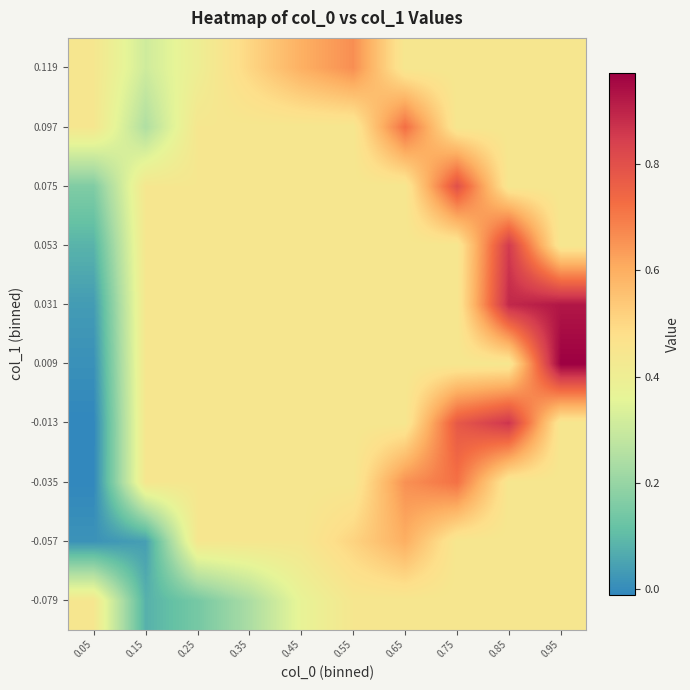

Reading right to left, extract all data points from this chart.

-0.079: 0.95=0.4	0.85=0.4	0.75=0.4	0.65=0.4	0.55=0.4	0.45=0.4	0.35=0.2	0.25=0.1	0.15=0.1	0.05=0.4
-0.057: 0.95=0.4	0.85=0.4	0.75=0.4	0.65=0.6	0.55=0.5	0.45=0.4	0.35=0.4	0.25=0.4	0.15=0.0	0.05=0.0
-0.035: 0.95=0.4	0.85=0.4	0.75=0.7	0.65=0.7	0.55=0.4	0.45=0.4	0.35=0.4	0.25=0.4	0.15=0.4	0.05=-0.0
-0.013: 0.95=0.4	0.85=0.9	0.75=0.8	0.65=0.4	0.55=0.4	0.45=0.4	0.35=0.4	0.25=0.4	0.15=0.4	0.05=-0.0
0.009: 0.95=1.0	0.85=0.4	0.75=0.4	0.65=0.4	0.55=0.4	0.45=0.4	0.35=0.4	0.25=0.4	0.15=0.4	0.05=0.0
0.031: 0.95=0.9	0.85=0.9	0.75=0.4	0.65=0.4	0.55=0.4	0.45=0.4	0.35=0.4	0.25=0.4	0.15=0.4	0.05=0.0
0.053: 0.95=0.4	0.85=0.9	0.75=0.4	0.65=0.4	0.55=0.4	0.45=0.4	0.35=0.4	0.25=0.4	0.15=0.4	0.05=0.1
0.075: 0.95=0.4	0.85=0.4	0.75=0.8	0.65=0.4	0.55=0.4	0.45=0.4	0.35=0.4	0.25=0.4	0.15=0.4	0.05=0.2
0.097: 0.95=0.4	0.85=0.4	0.75=0.4	0.65=0.7	0.55=0.4	0.45=0.4	0.35=0.4	0.25=0.4	0.15=0.2	0.05=0.4
0.119: 0.95=0.4	0.85=0.4	0.75=0.4	0.65=0.4	0.55=0.7	0.45=0.6	0.35=0.5	0.25=0.4	0.15=0.3	0.05=0.4